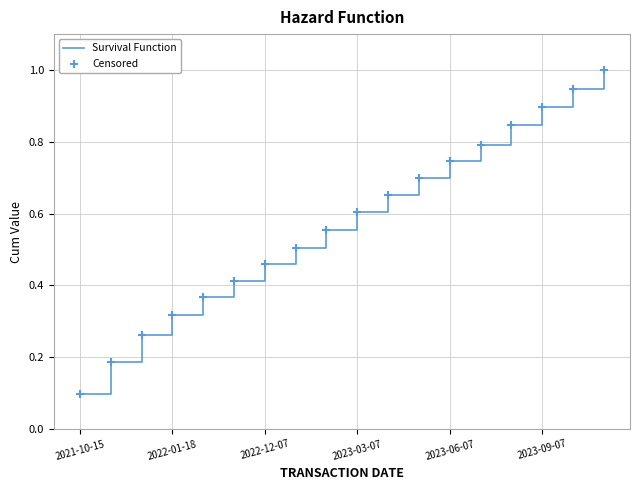

What is the greatest value displayed?

1.0